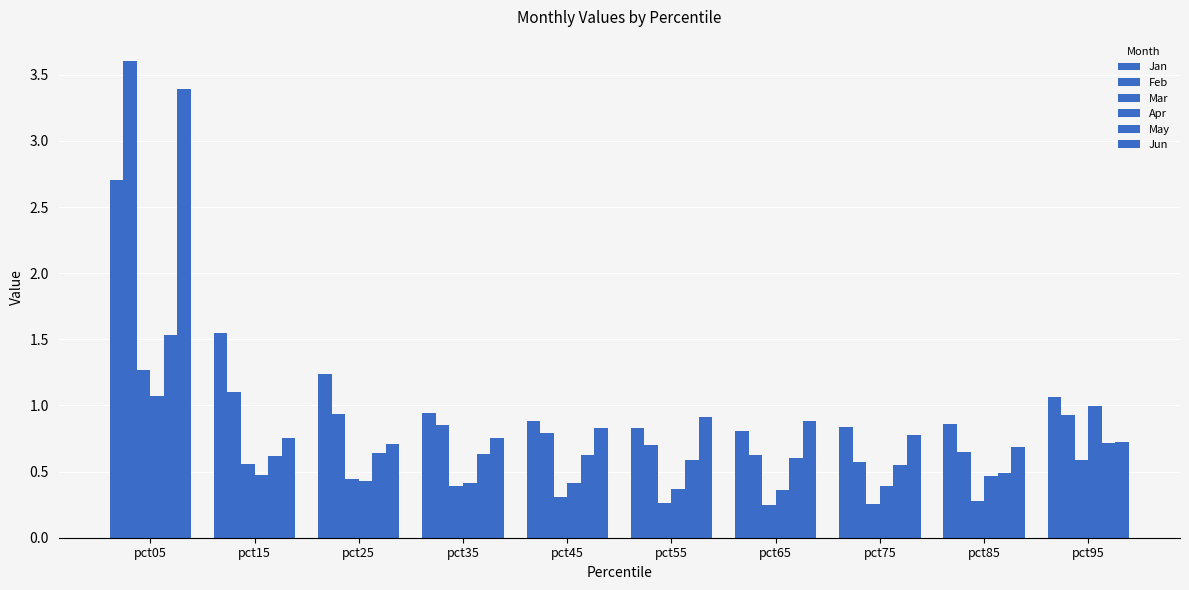

How many bars are there in each group?

6